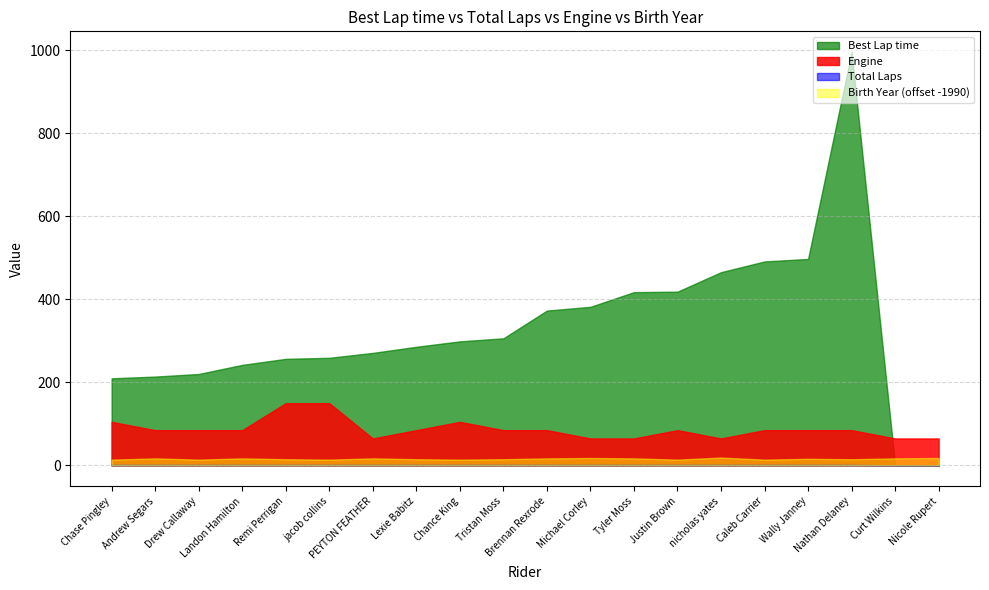

True or false: Total Laps and Best Lap cross at least once.

False